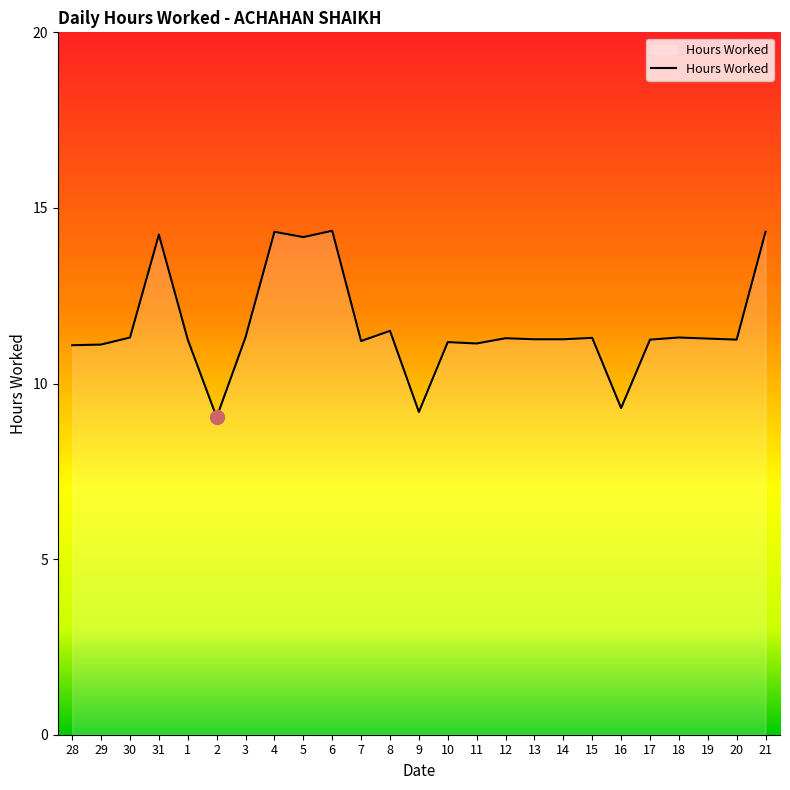

What is the difference between the maximum and minimum values?

5.3